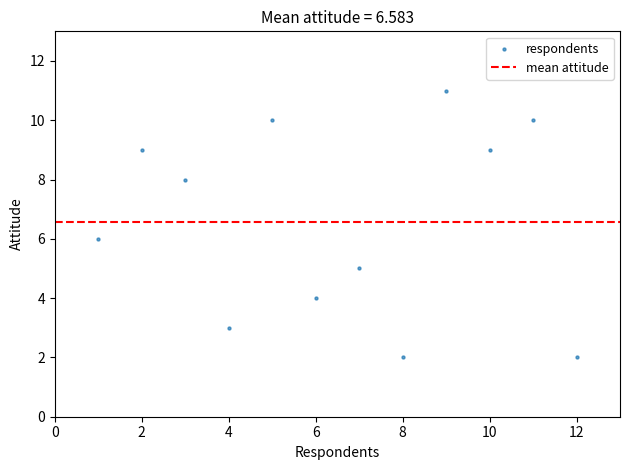

What is the range of X values (max minus min)?

11